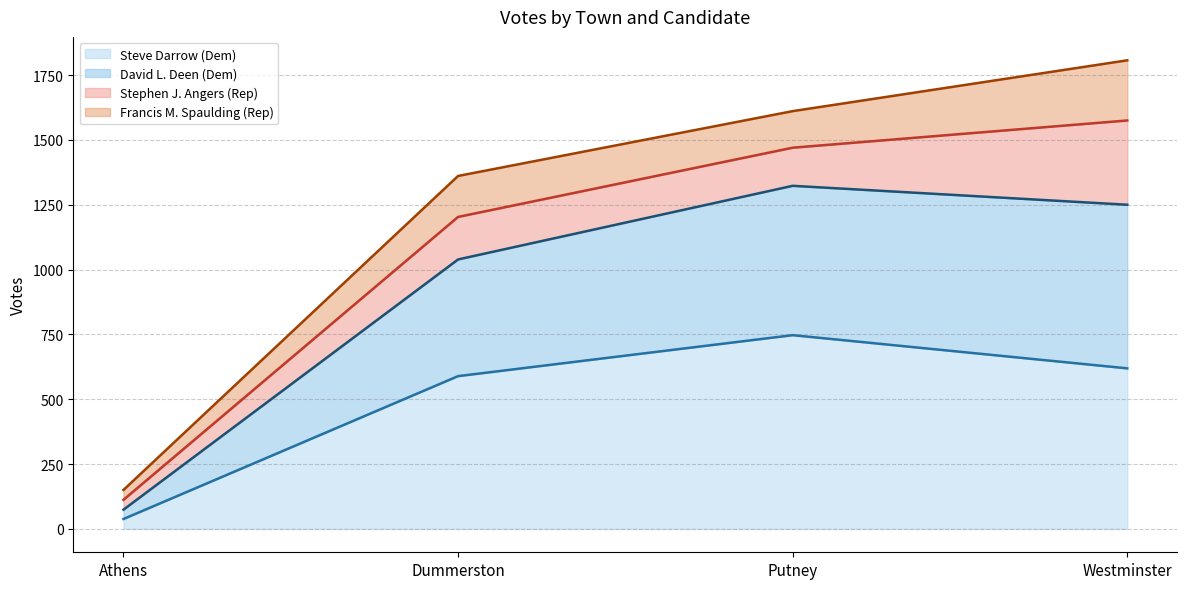

At which category is the sum across all series the highest?

Westminster